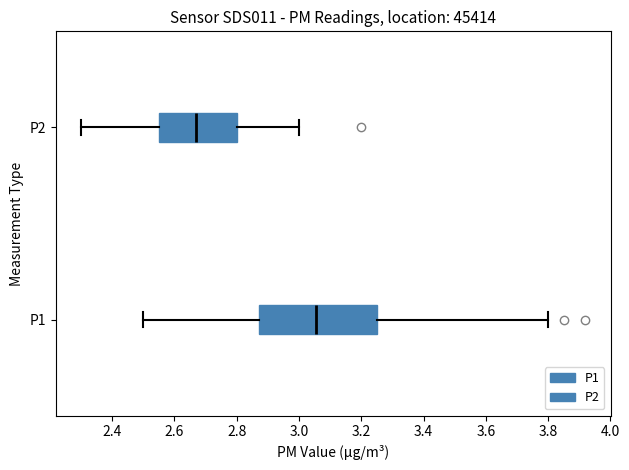

Reading bottom to top, read every box against the x-axis: the position of its median line, the range the box covers, and the ends of its whiskers. The values are not printed on the chart, so give them approximately, as read against the axis.

P1: median 3.06, box 2.88 to 3.26, whiskers 2.50 to 3.80
P2: median 2.68, box 2.56 to 2.80, whiskers 2.30 to 3.00